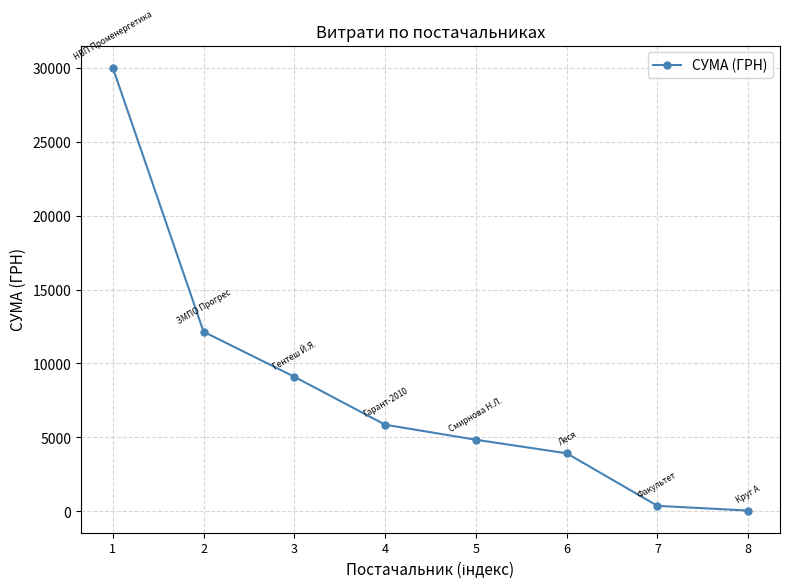

The chart shows a value of 5854.6 at 4. True or false?

True